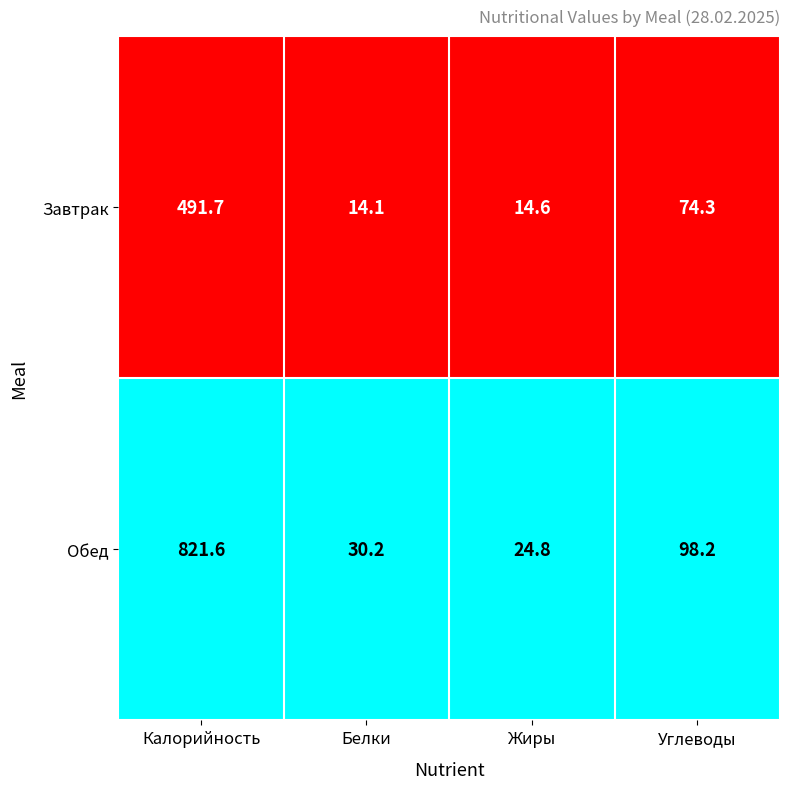

Reading left to right, list all the values displayed in this chart.

Завтрак: 491.7	14.1	14.6	74.3
Обед: 821.6	30.2	24.8	98.2